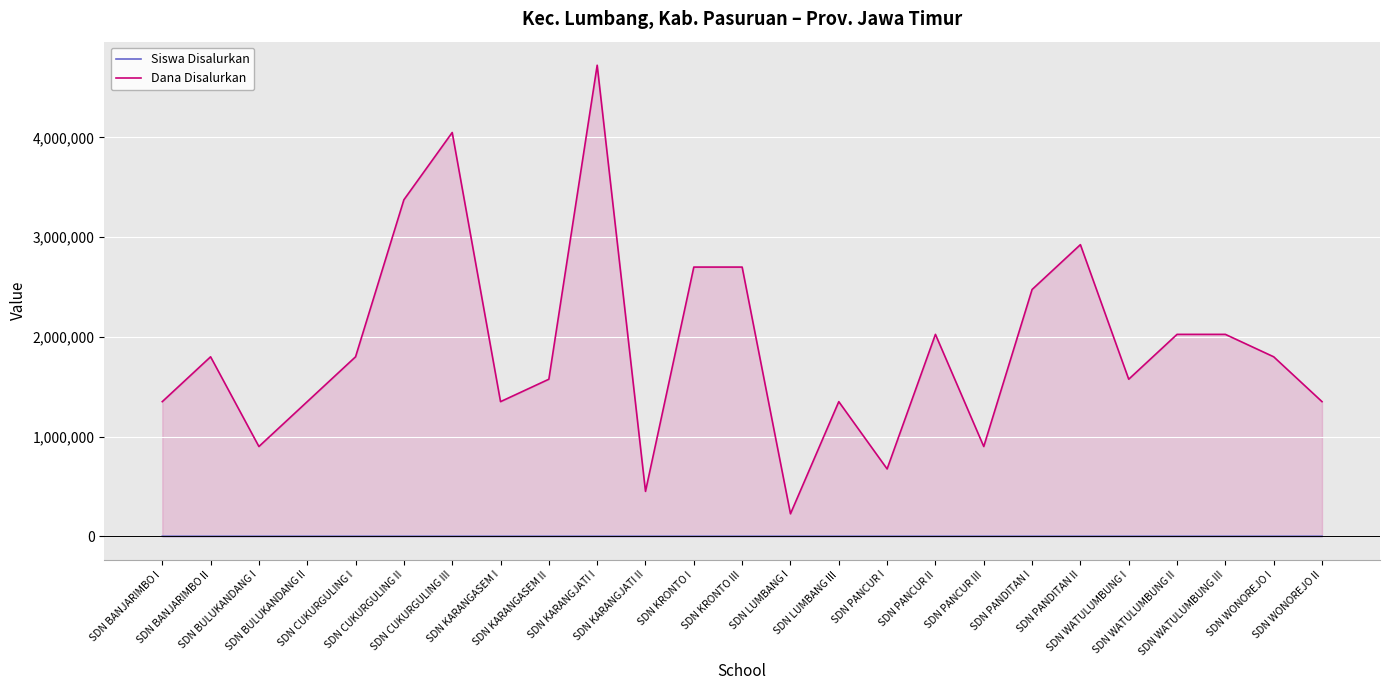

What is the spread (max minus min) of values at SDN PANCUR III?

899996